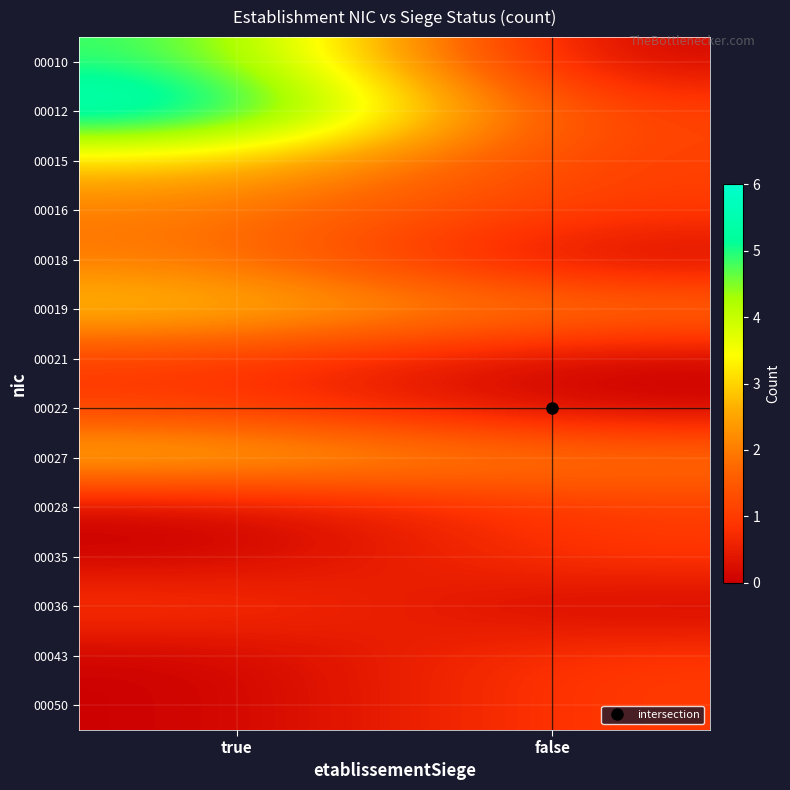

At how many categories does at least one series exceed 1?

2